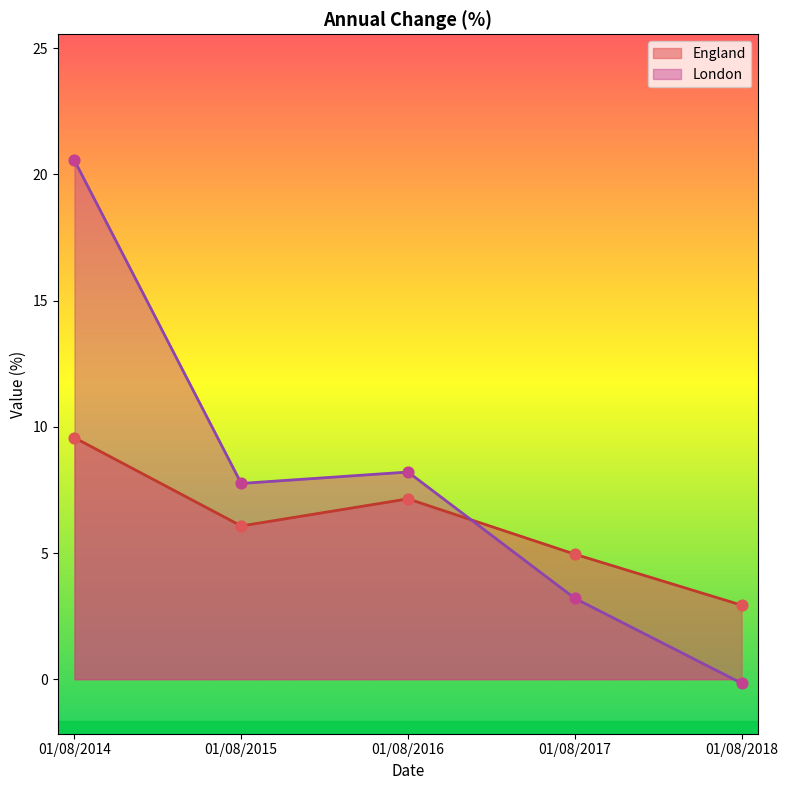

Which series reaches the maximum Y coordinate?

London